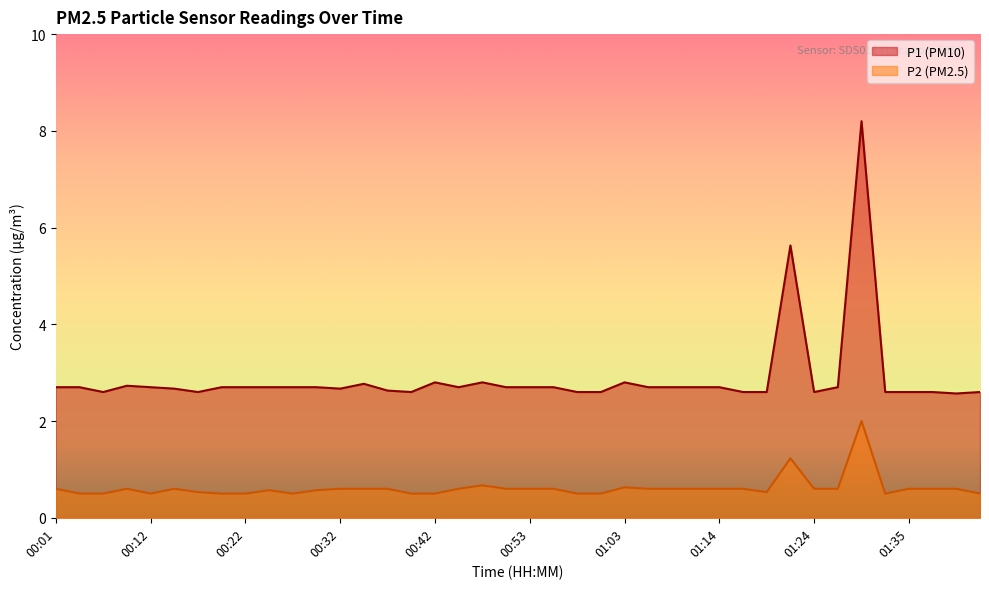

List the series in order of their overall mean, highest first.

P1 (PM10), P2 (PM2.5)